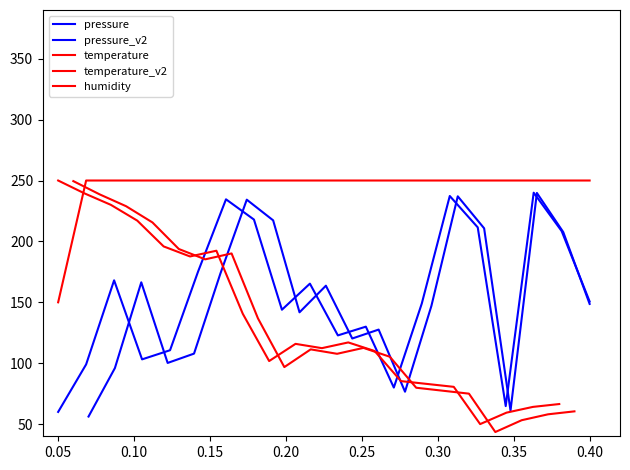

How many interior local valleys does the pressure series have?

5